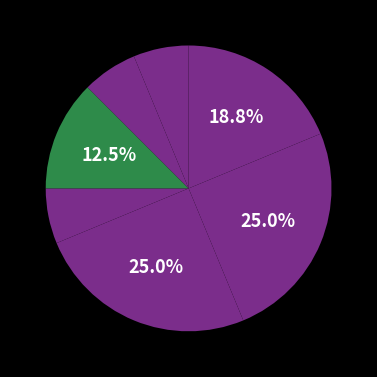

Rank the categories by value from highest to lowest.

Nancy Drew, Evercrossed, Before Midnight, Wild Orchid, Endless Summer, New Evil, My Mother Was Never A Kid